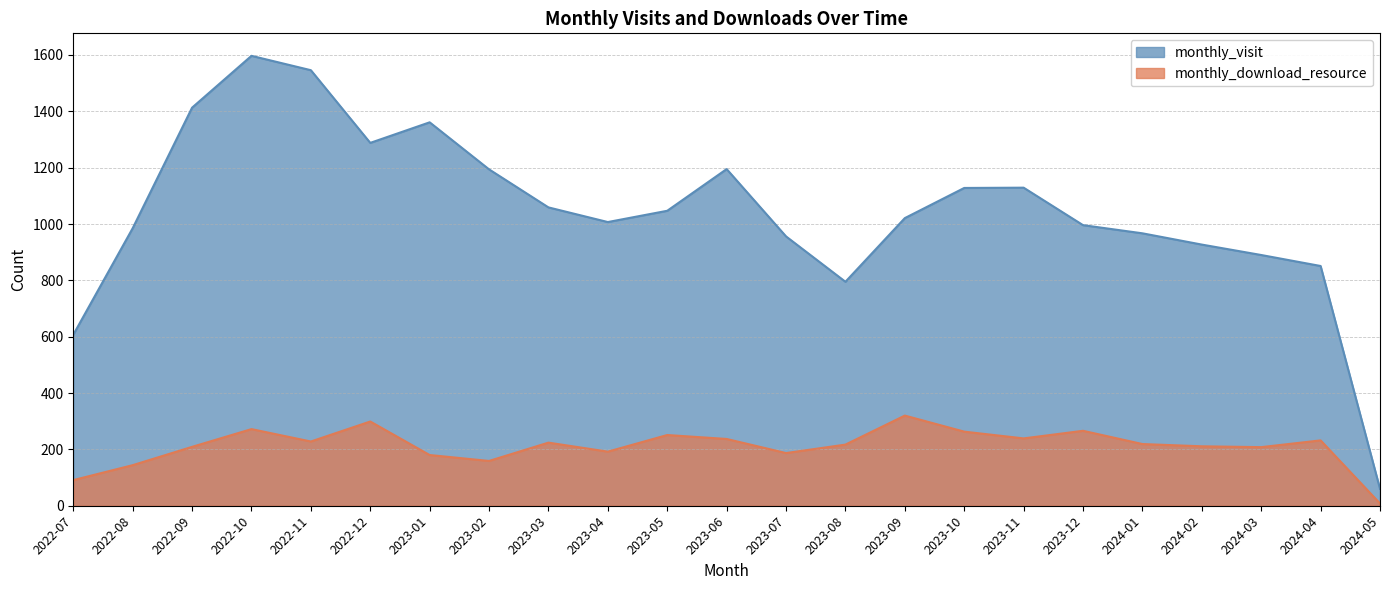

True or false: monthly_download_resource and monthly_visit cross at least once.

False